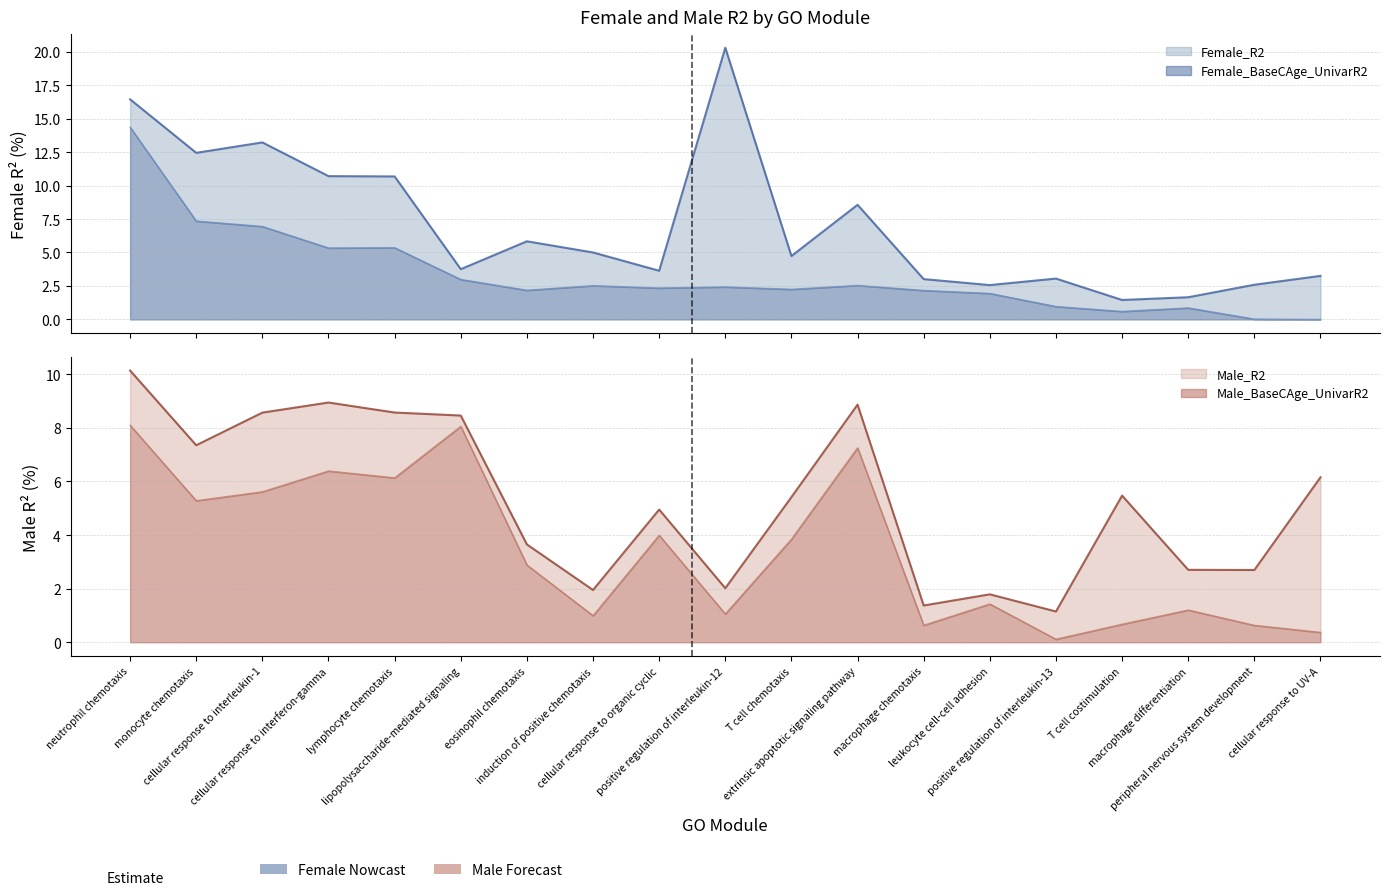

What is the value of the Male_BaseCAge_UnivarR2 point at the 14th from the left?

1.4